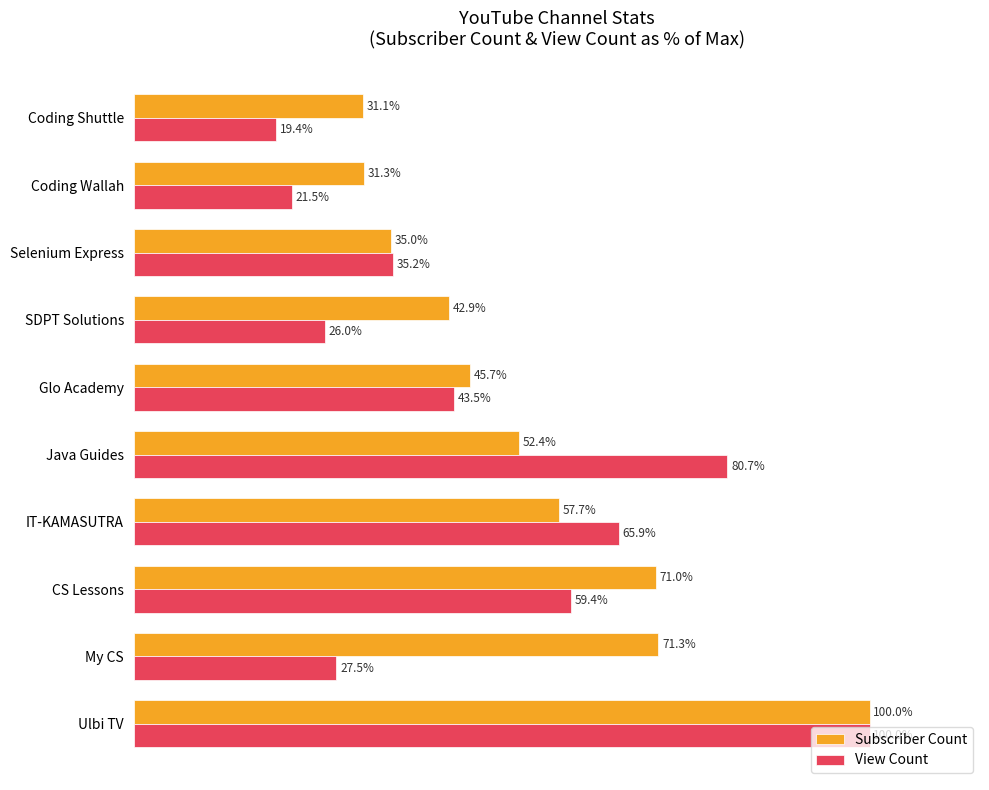

Which series has the largest range (max minus min)?

View Count